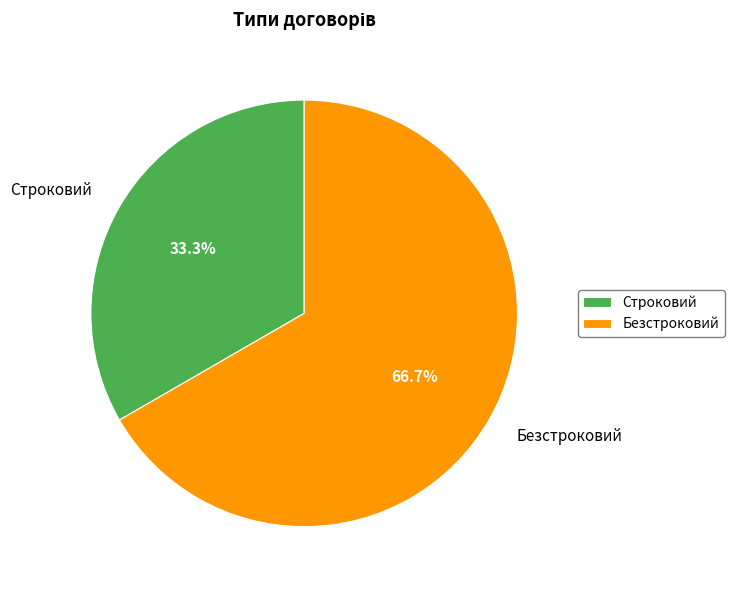

Combined, do Строковий and Безстроковий account for over 50%?

Yes